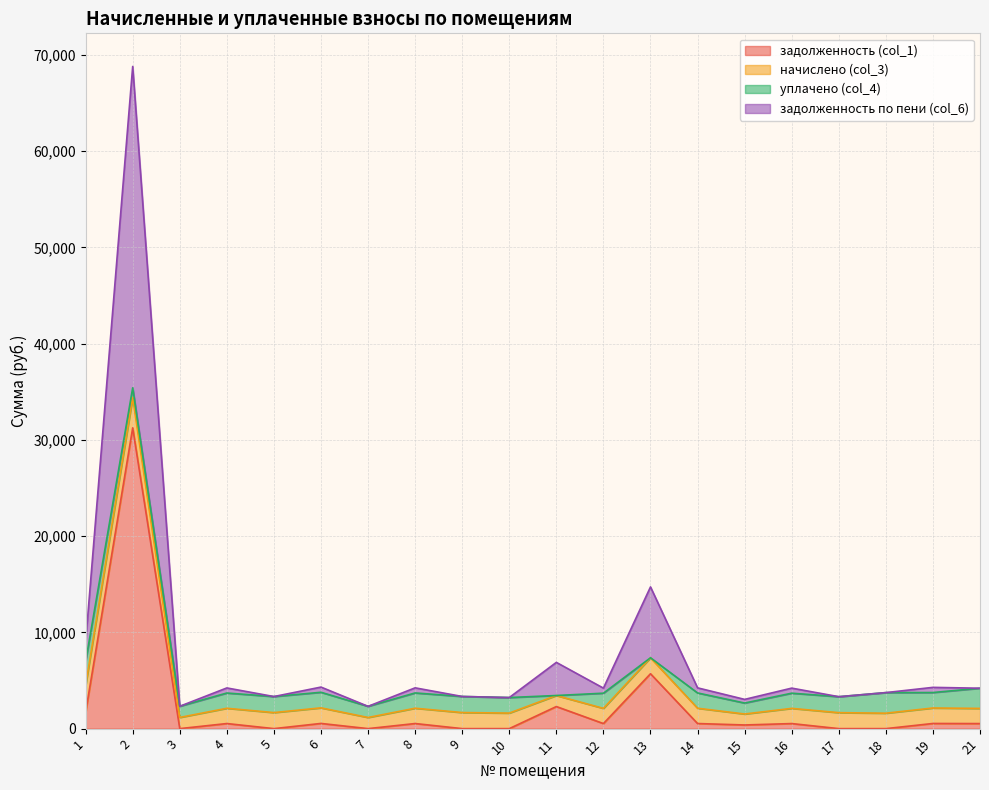

Which series changed the most between 6 and 8?

задолженность по пени (col_6)